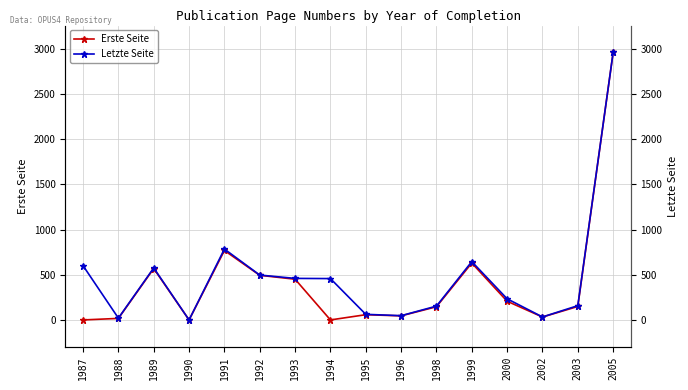

What is the average value of the Letzte Seite series?

481